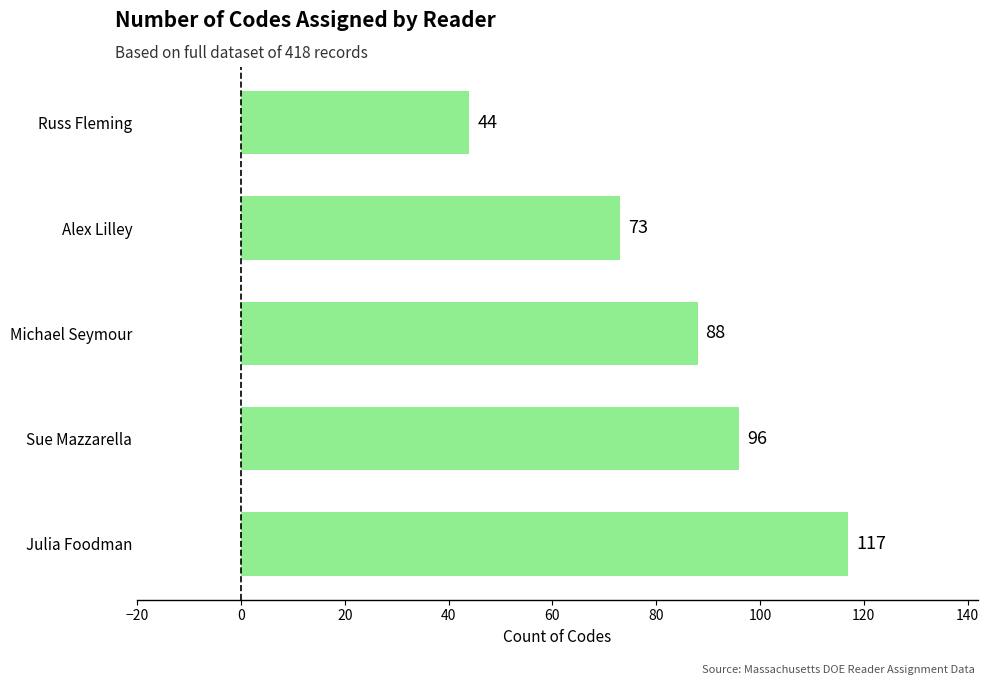

How many values are between 73 and 96?

3